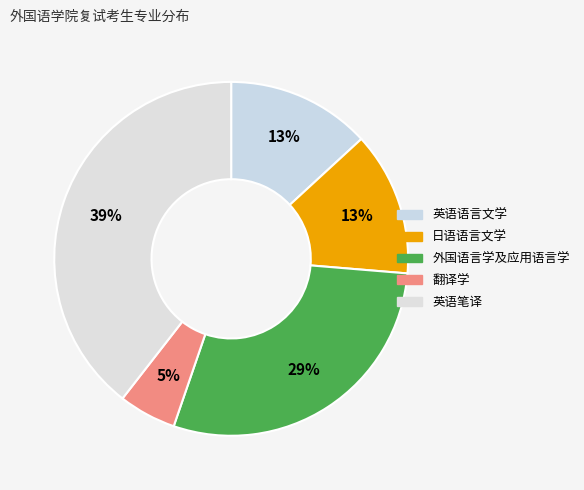

To the nearest percent, what is the combined percentage of 英语笔译 and 英语语言文学?

53%